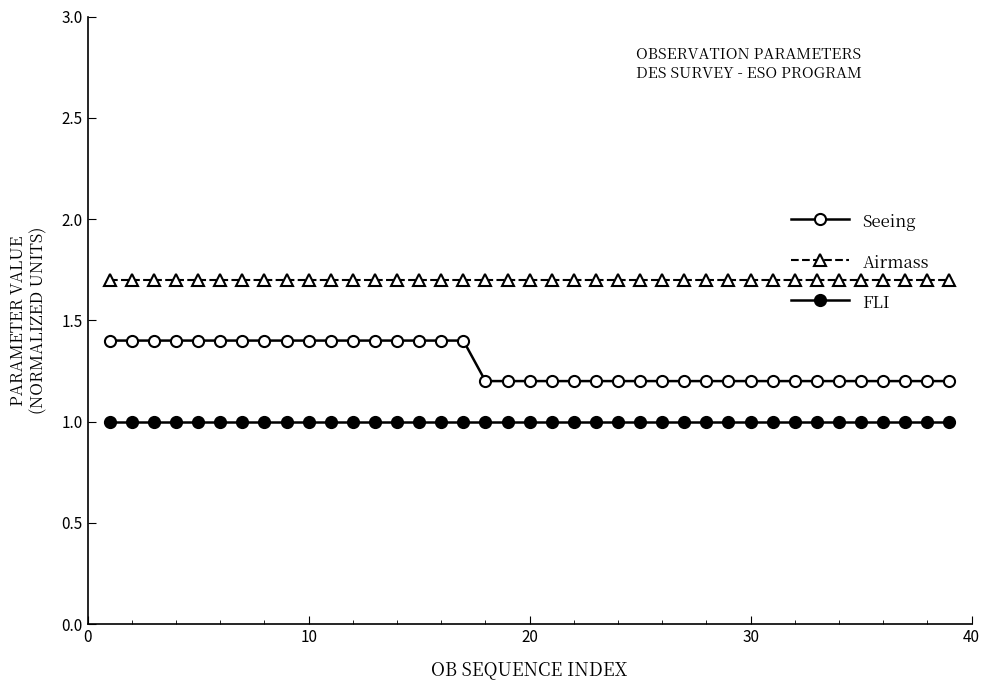

Which series has the widest spread of values?

Seeing